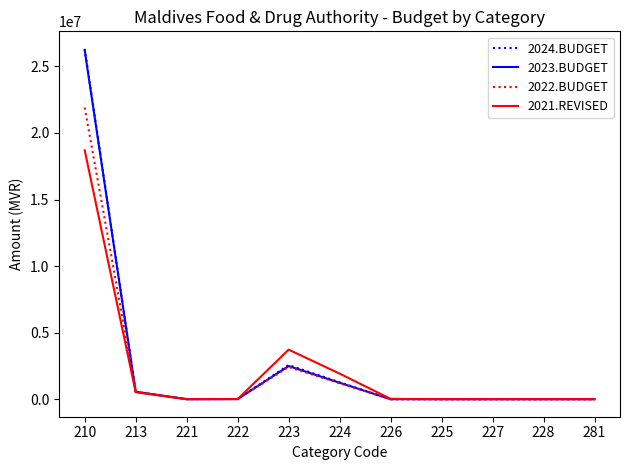

At which category is the sum across all series the highest?

210